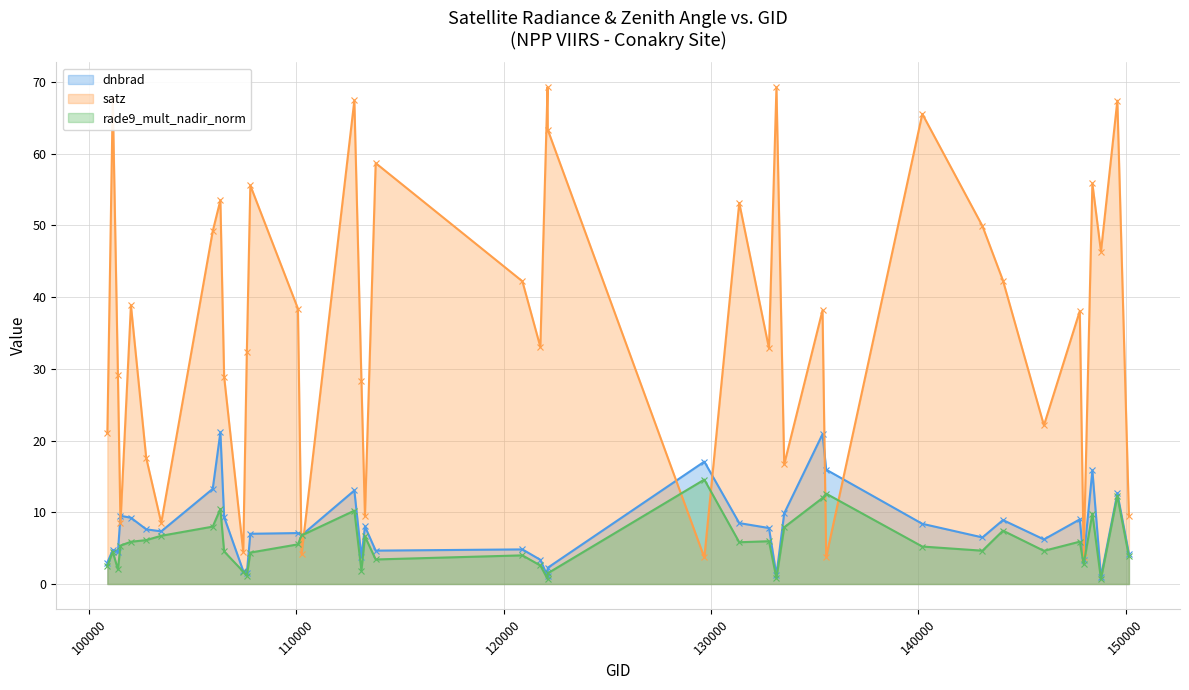

What is the sum of all satz values?

1447.4